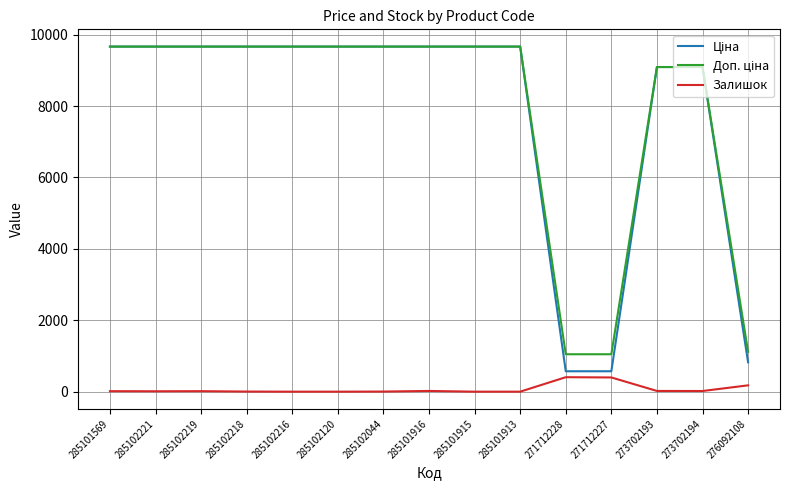

What is the greatest value displayed?

9664.7